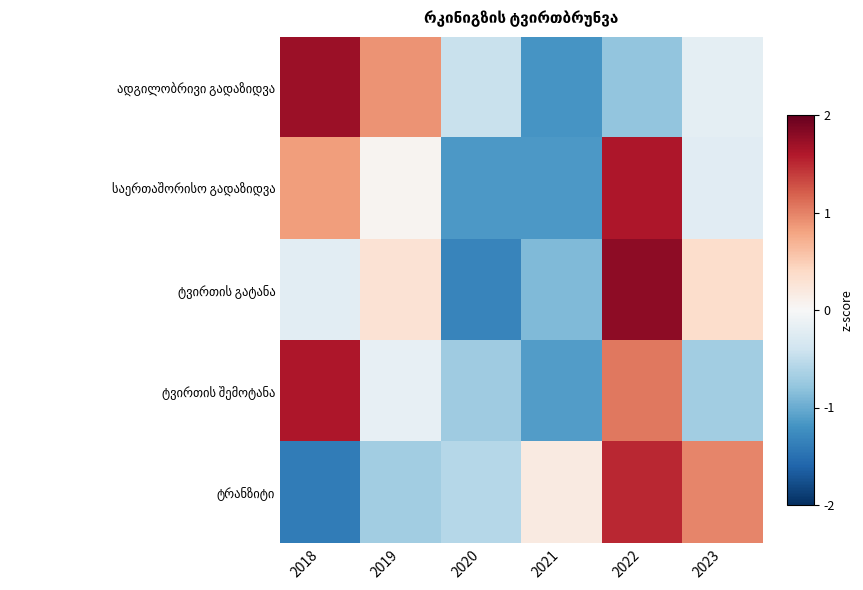

Which series has the widest spread of values?

ტვირთის გატანა